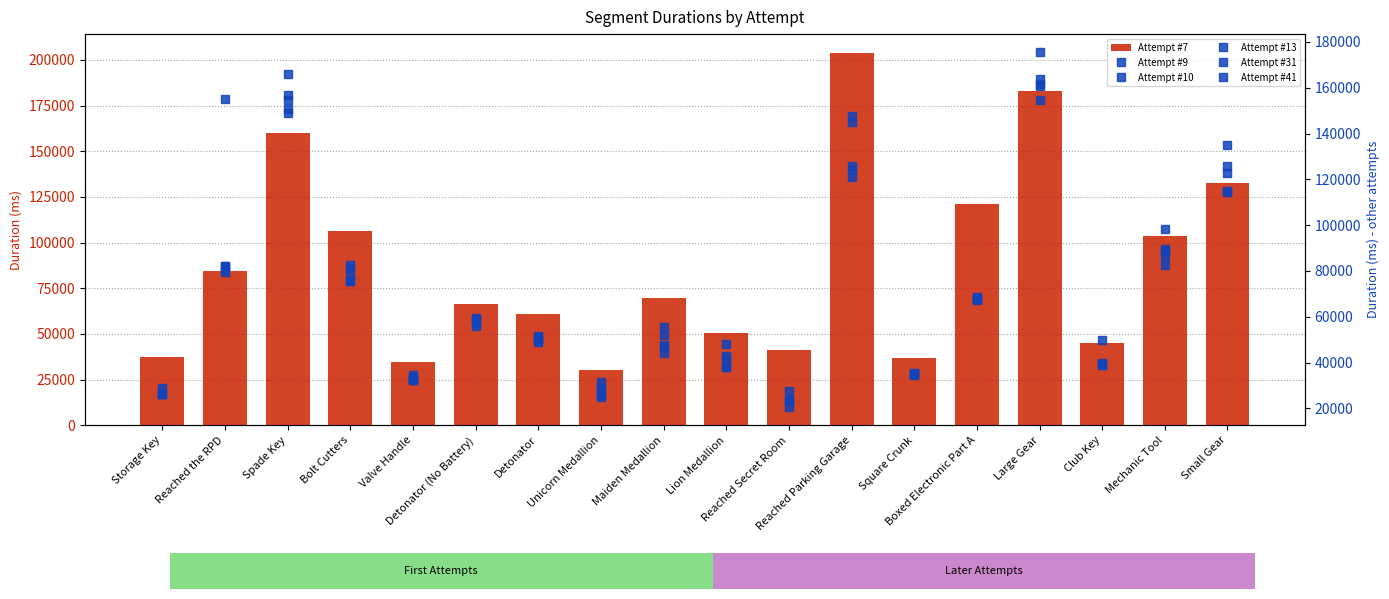

At Spade Key, list the series in order from largest to smallest.

Attempt #10, Attempt #7, Attempt #9, Attempt #13, Attempt #31, Attempt #41